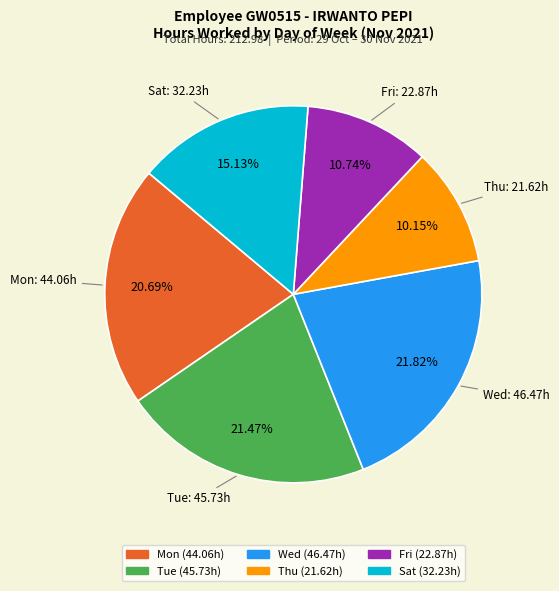

Is there a majority slice in this chart?

No